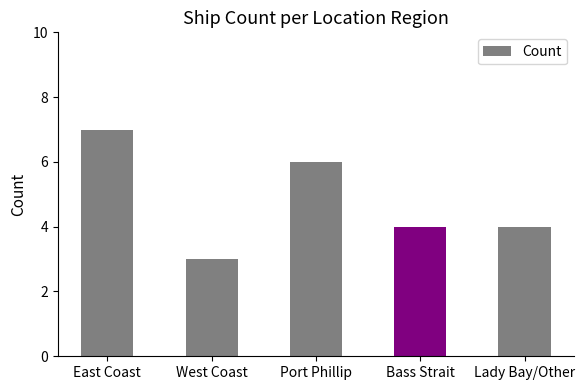

What is the change in value from East Coast to Bass Strait?

-3